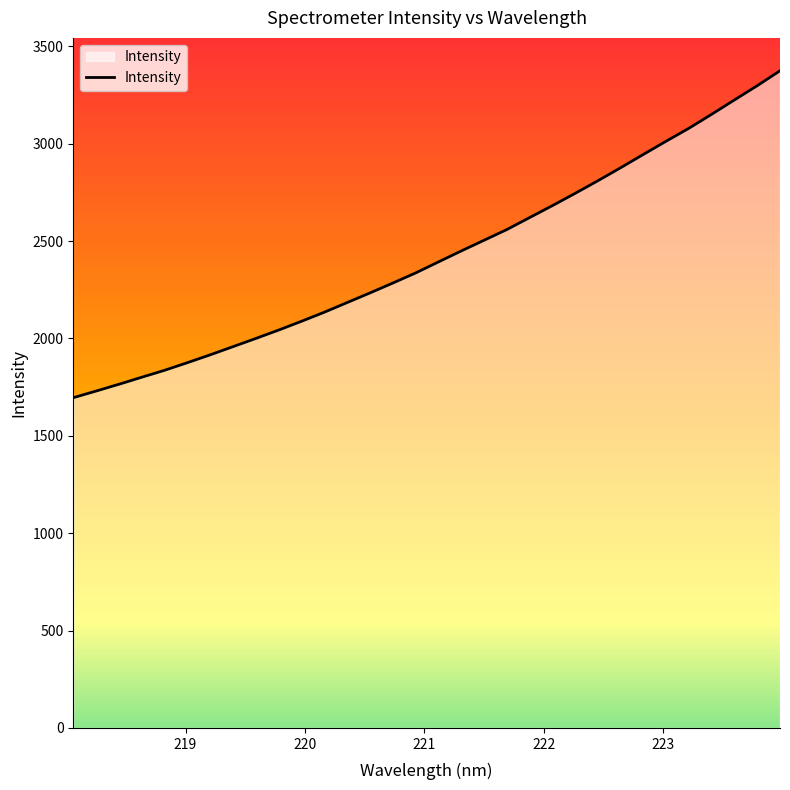

Which has a higher value, 222.8355 or 223.2172?

223.2172